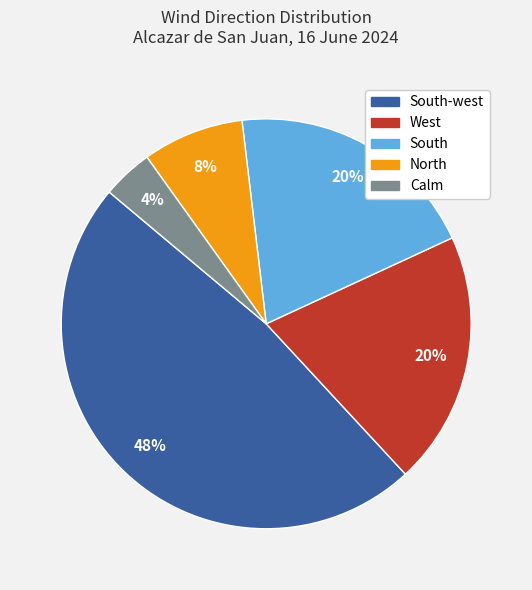

To the nearest percent, what is the average slice percentage?

20%